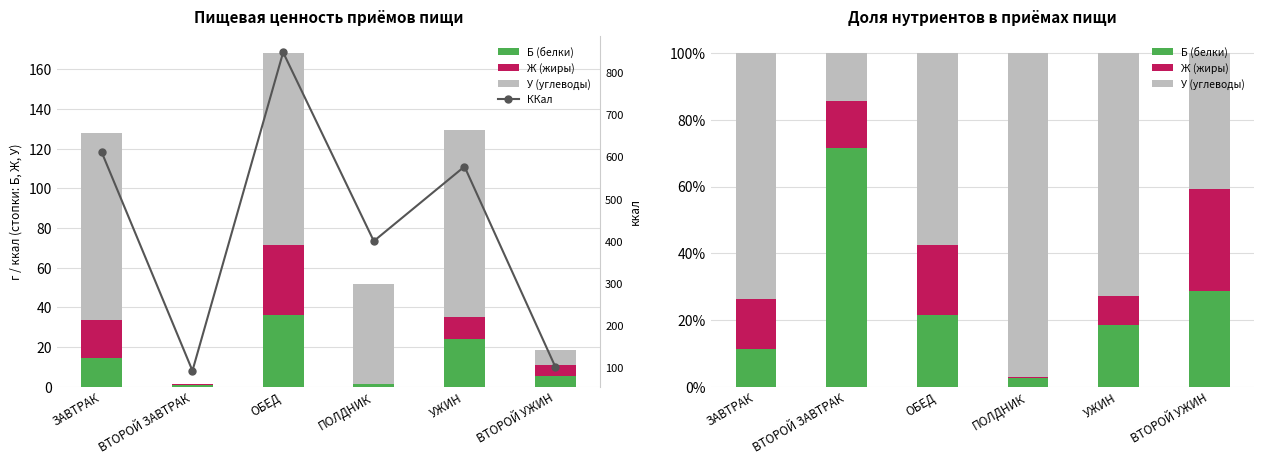

Rank the series at ПОЛДНИК from lowest to highest value.

Ж (жиры), Б (белки), У (углеводы), ККал